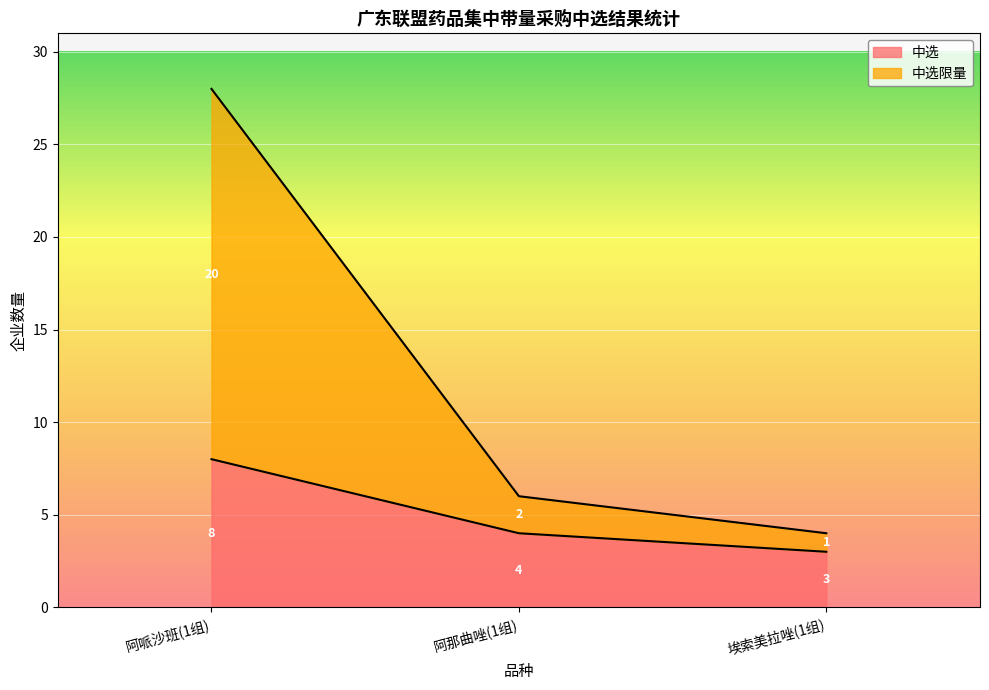

Where does the 中选 series first go above 4?

阿哌沙班(1组)